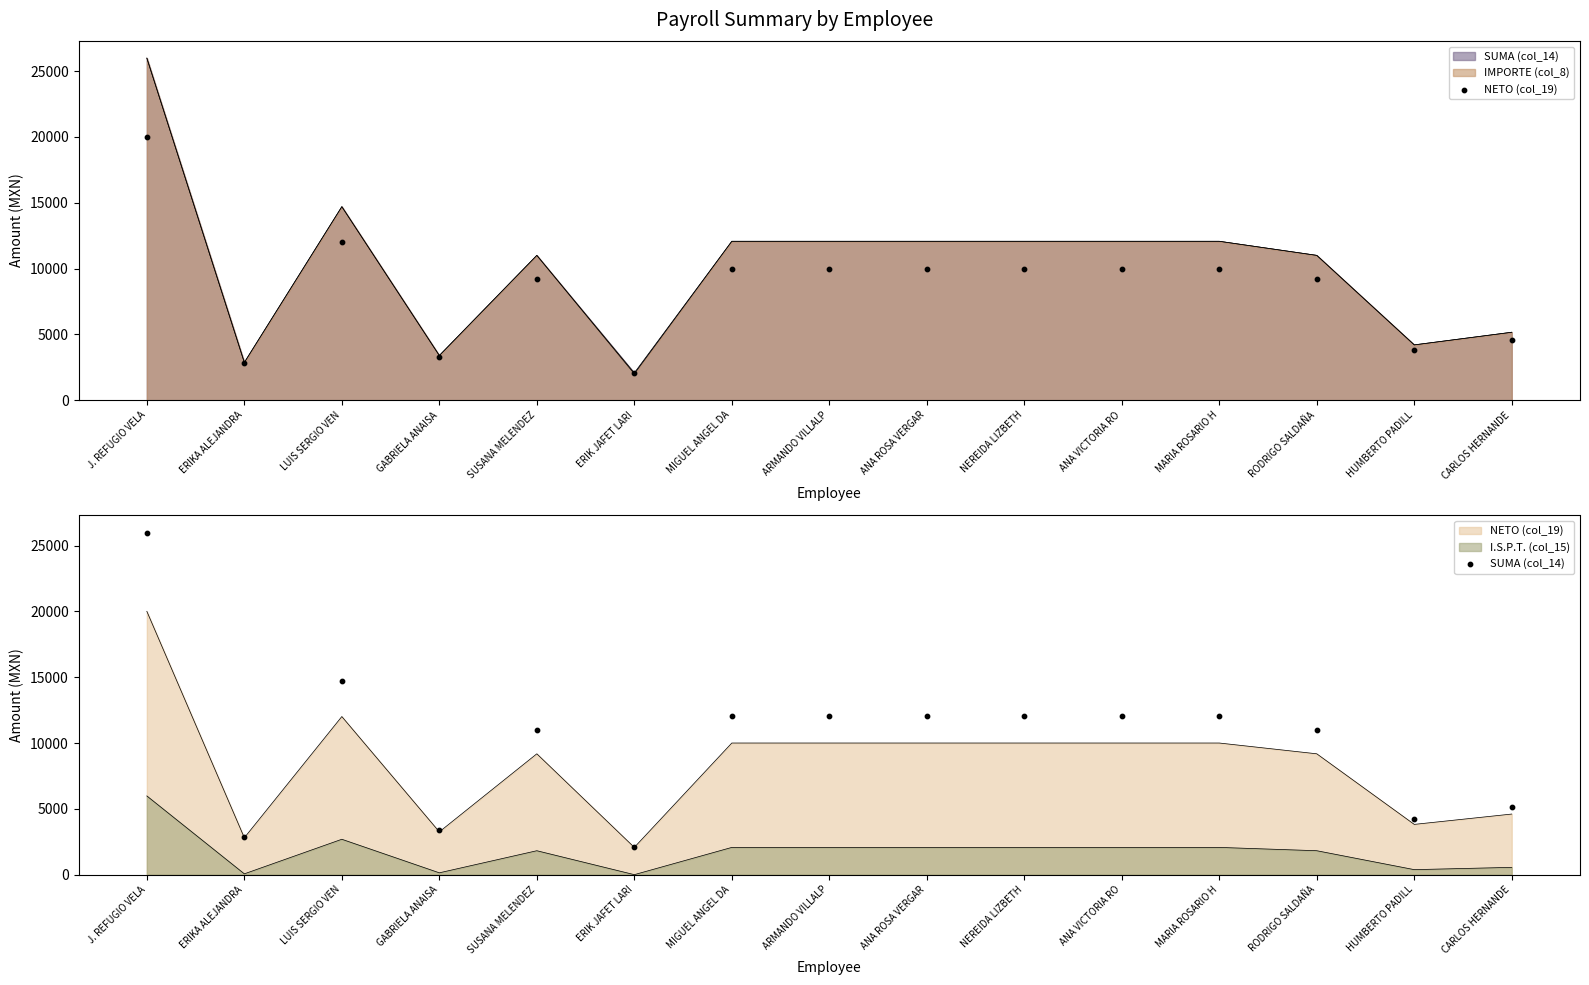

Which series contains the highest Y value?

SUMA (col_14)